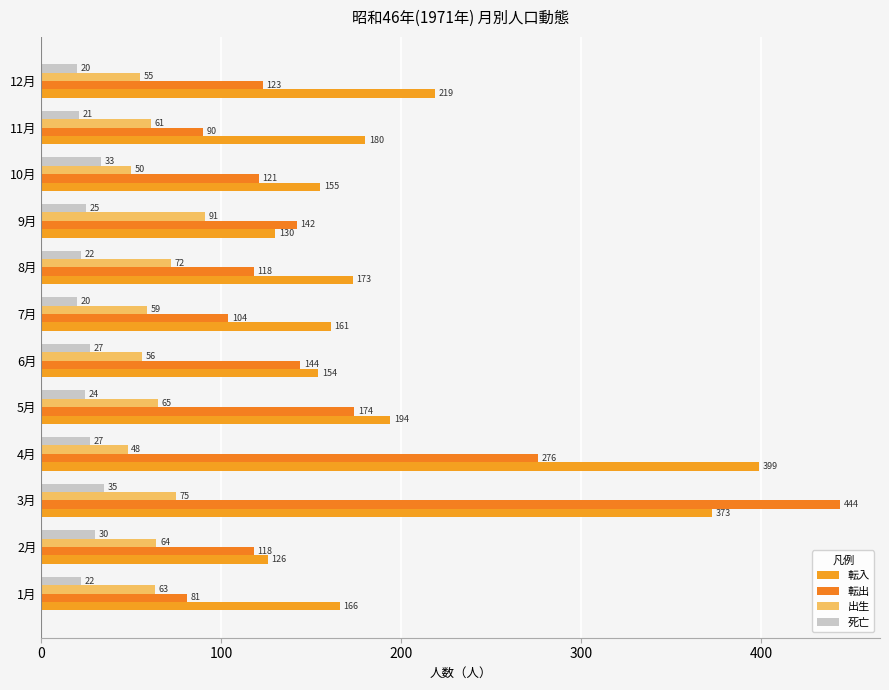

What are all the series names shown in the legend?

転入, 転出, 出生, 死亡